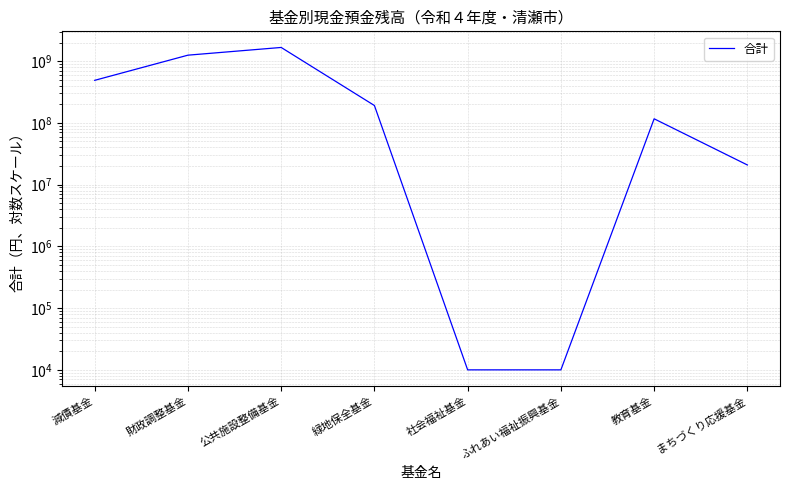

True or false: the data shows 3151 at 社会福祉基金.

False